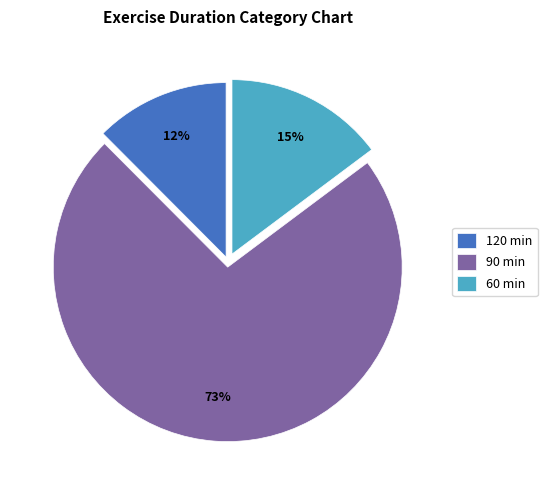

What percentage is the 60 min slice, to the nearest percent?

15%